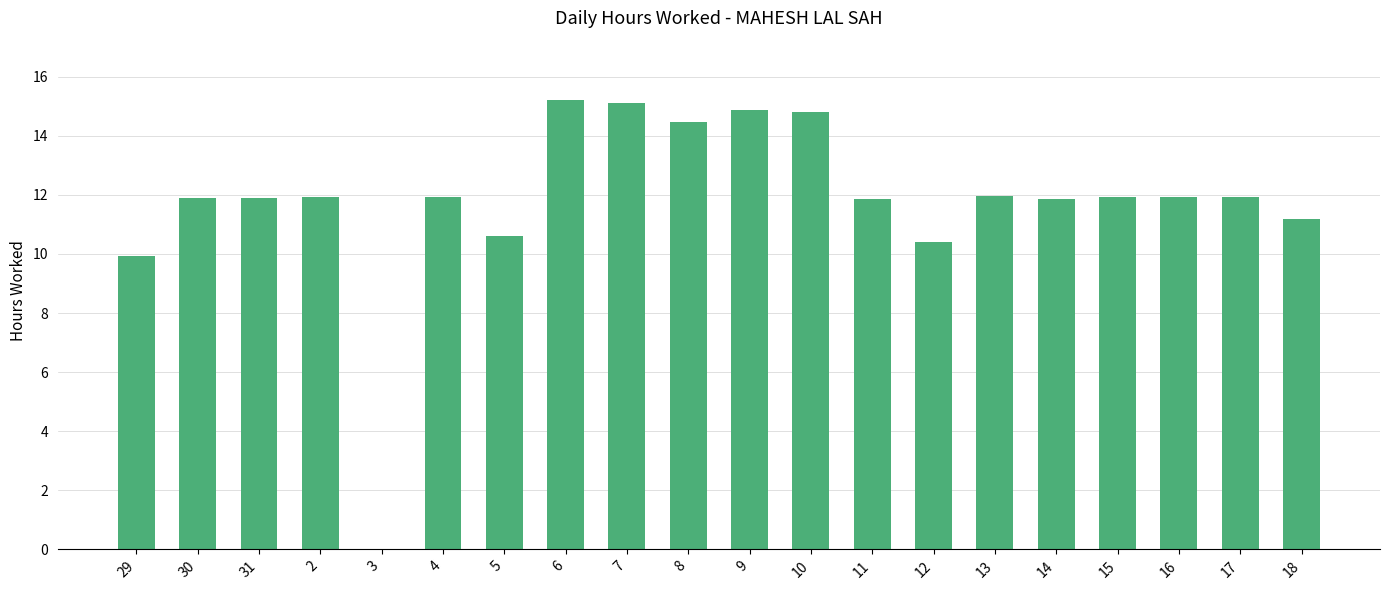

What value does the data have at 4?

11.9